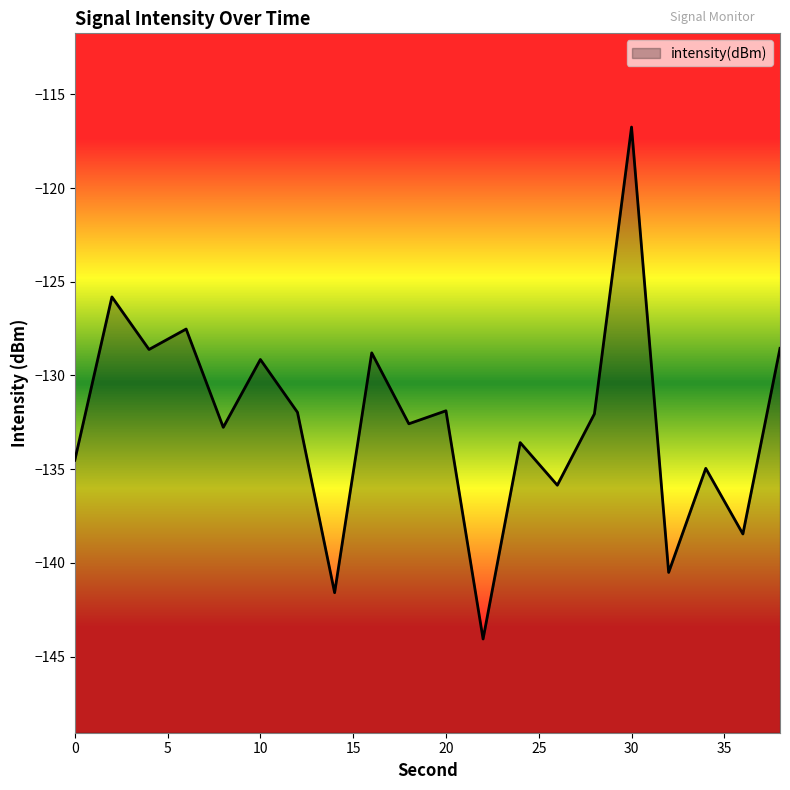

Where is the data nearest to the value -130?

10